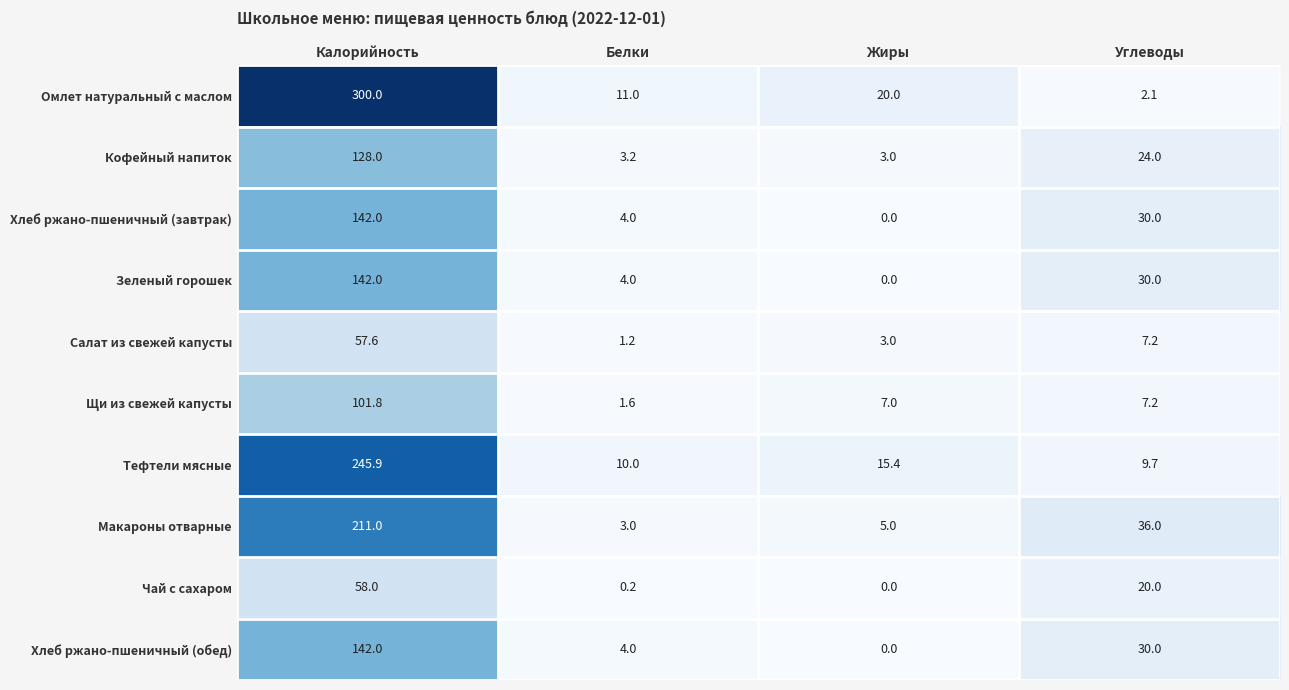

What is the difference between the Хлеб ржано-пшеничный (завтрак) values at Калорийность and Жиры?

142.0